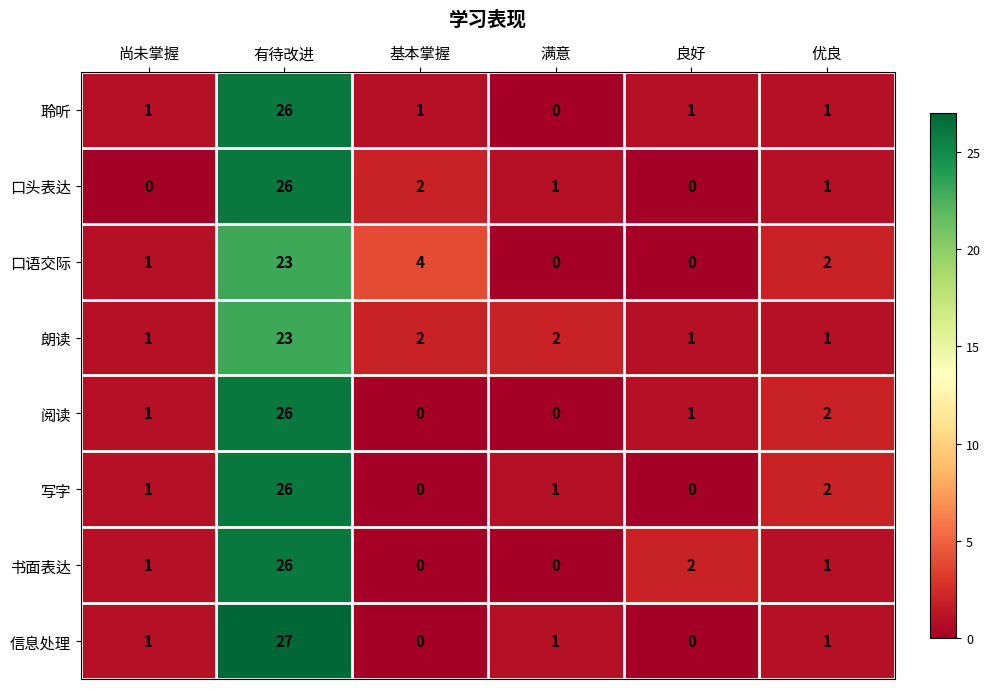

At how many categories does at least one series exceed 13?

1